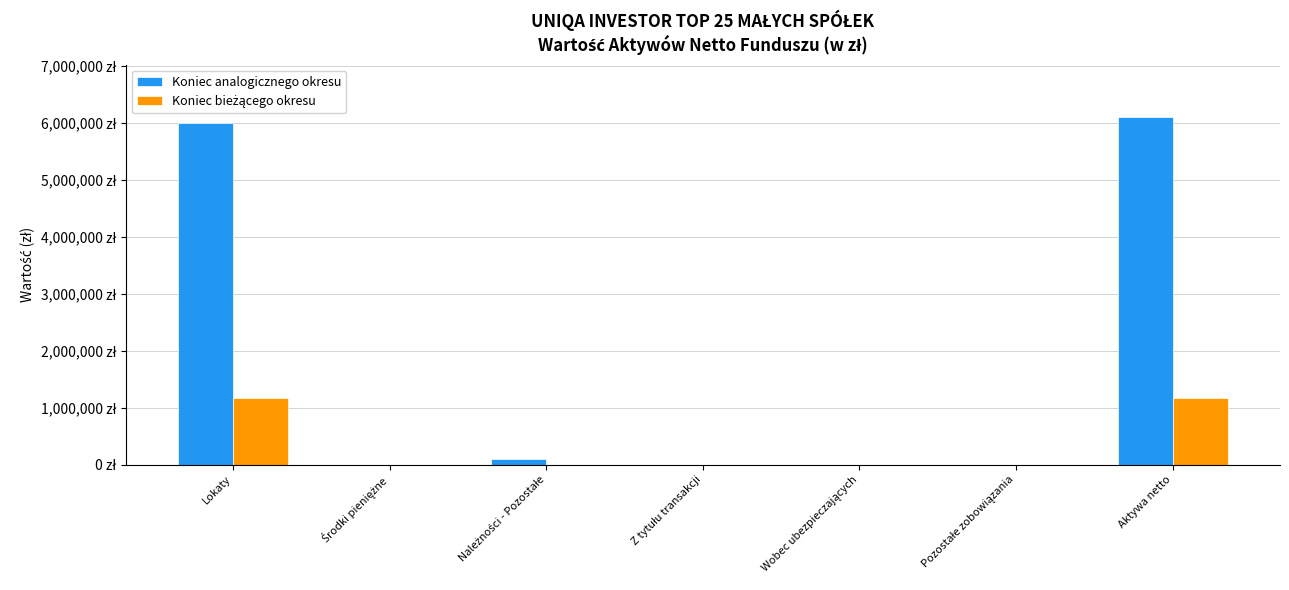

Are the bars horizontal?

No